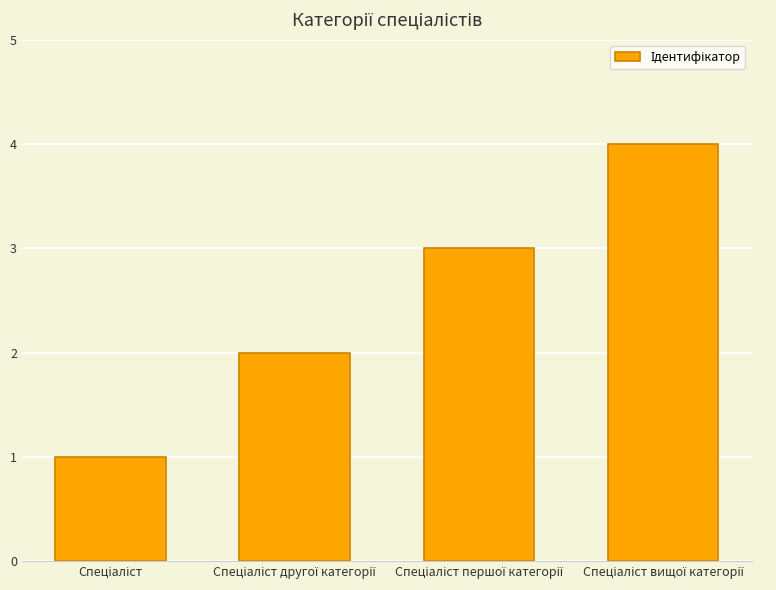

Reading left to right, list all the values displayed in this chart.

1	2	3	4